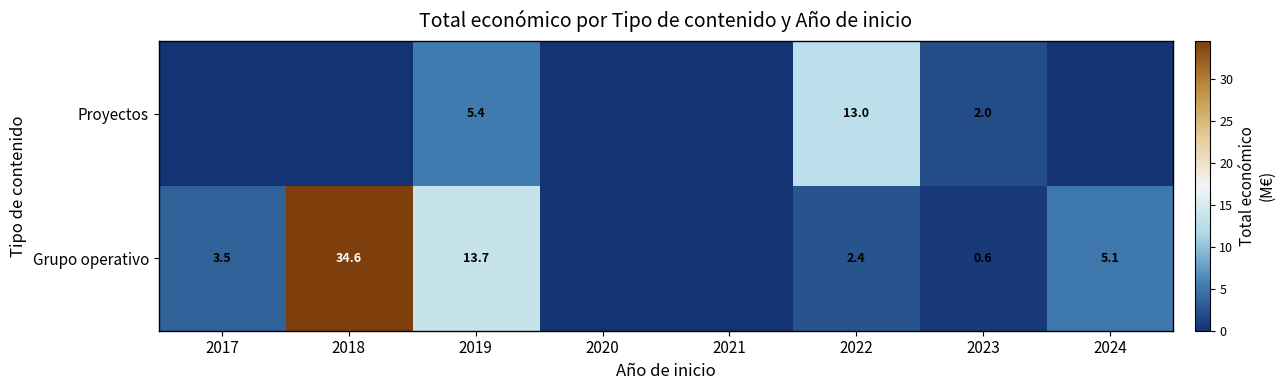

How many categories are shown in the chart?

8